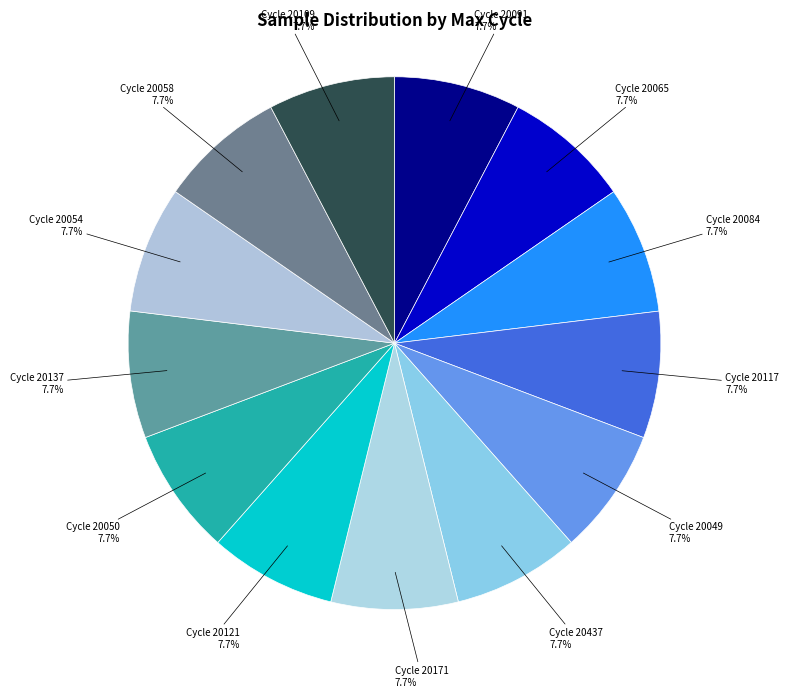

Count the number of slices in the pie.

13